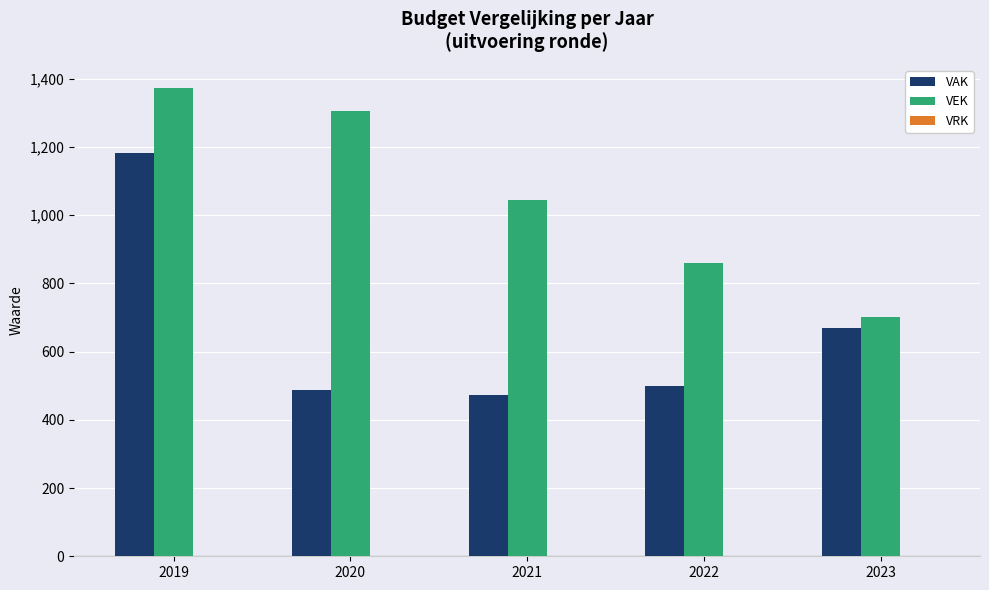

What value does the VEK series have at 2023?

702